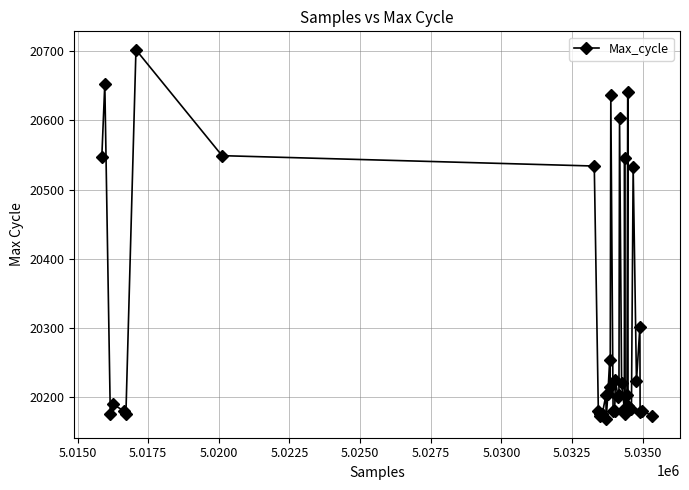

What is the value of the 12th point from the left?

20176